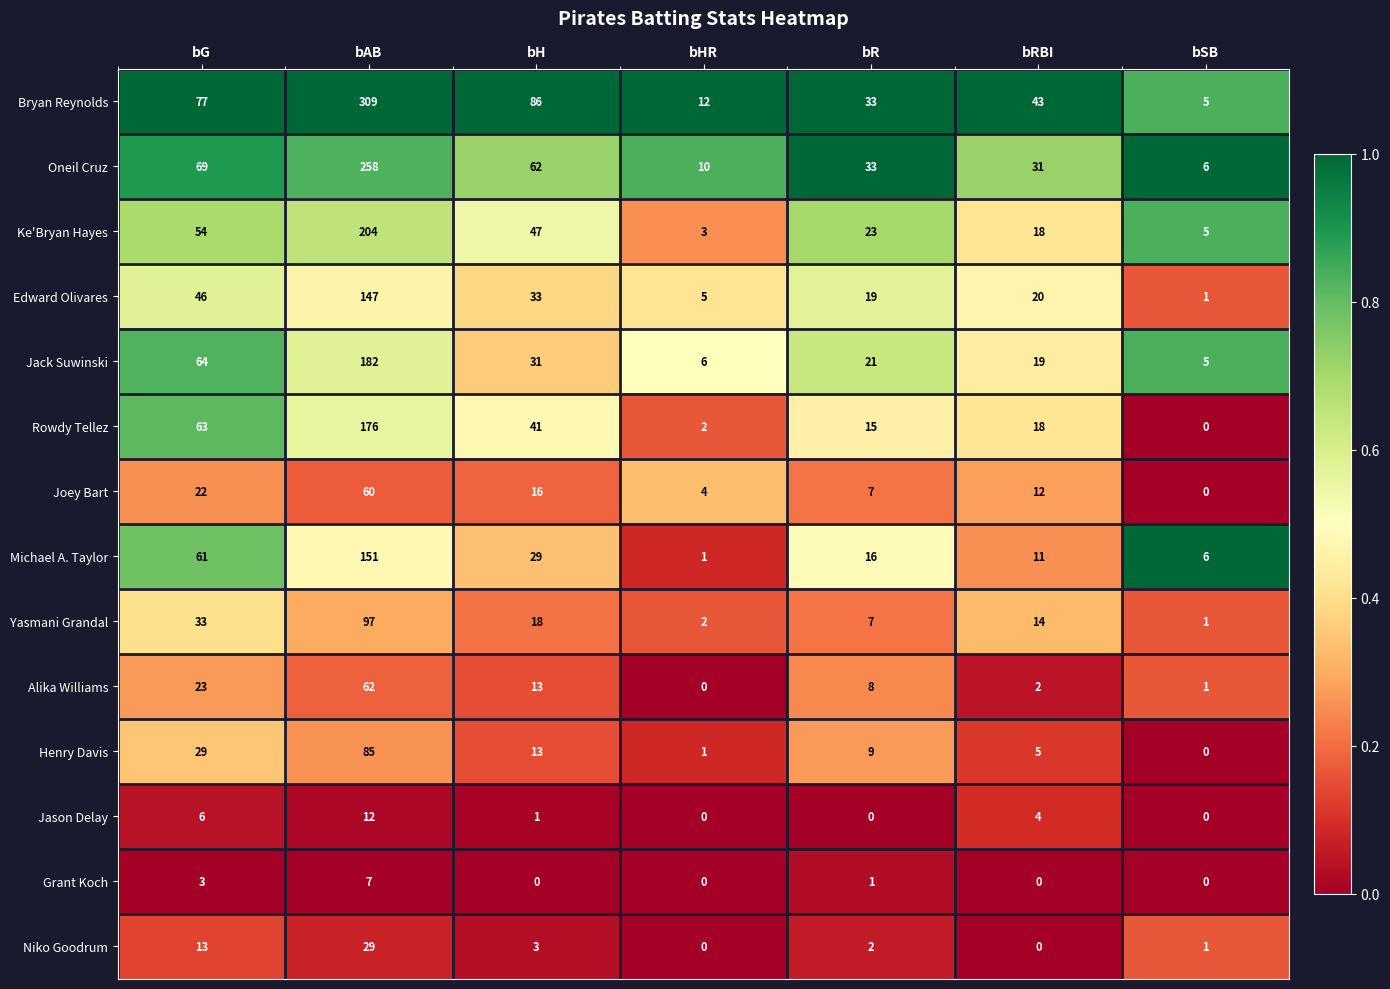

What is the maximum value for Edward Olivares?

147